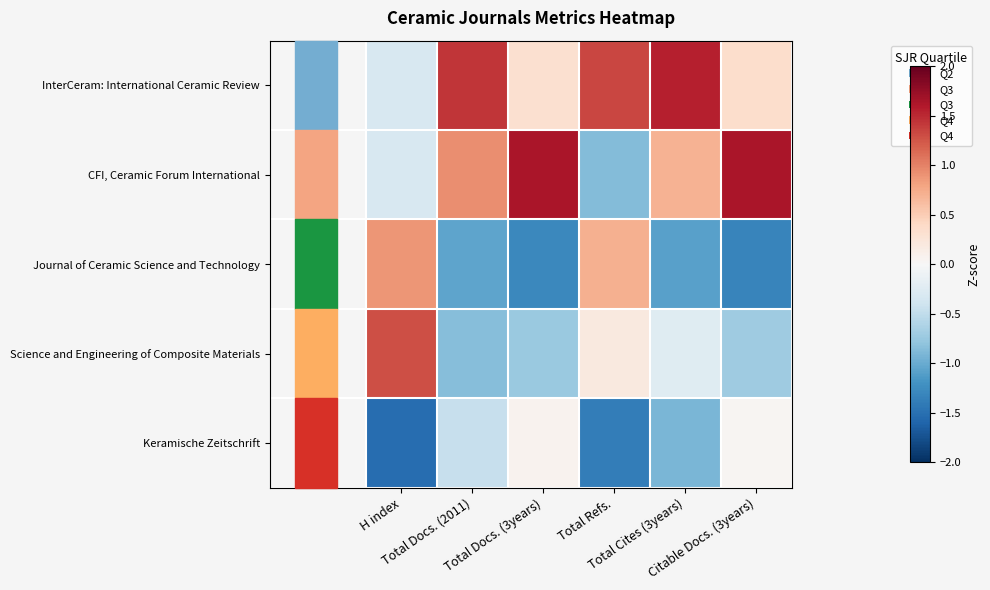

Reading left to right, list all the values displayed in this chart.

InterCeram: International Ceramic Review: H index=-0.3	Total Docs. (2011)=1.4	Total Docs. (3years)=0.3	Total Refs.=1.3	Total Cites (3years)=1.6	Citable Docs. (3years)=0.4
CFI, Ceramic Forum International: H index=-0.3	Total Docs. (2011)=0.9	Total Docs. (3years)=1.6	Total Refs.=-0.9	Total Cites (3years)=0.7	Citable Docs. (3years)=1.6
Journal of Ceramic Science and Technology: H index=0.9	Total Docs. (2011)=-1.1	Total Docs. (3years)=-1.3	Total Refs.=0.7	Total Cites (3years)=-1.1	Citable Docs. (3years)=-1.3
Science and Engineering of Composite Materials: H index=1.3	Total Docs. (2011)=-0.9	Total Docs. (3years)=-0.7	Total Refs.=0.2	Total Cites (3years)=-0.2	Citable Docs. (3years)=-0.7
Keramische Zeitschrift: H index=-1.5	Total Docs. (2011)=-0.5	Total Docs. (3years)=0.1	Total Refs.=-1.4	Total Cites (3years)=-0.9	Citable Docs. (3years)=0.0